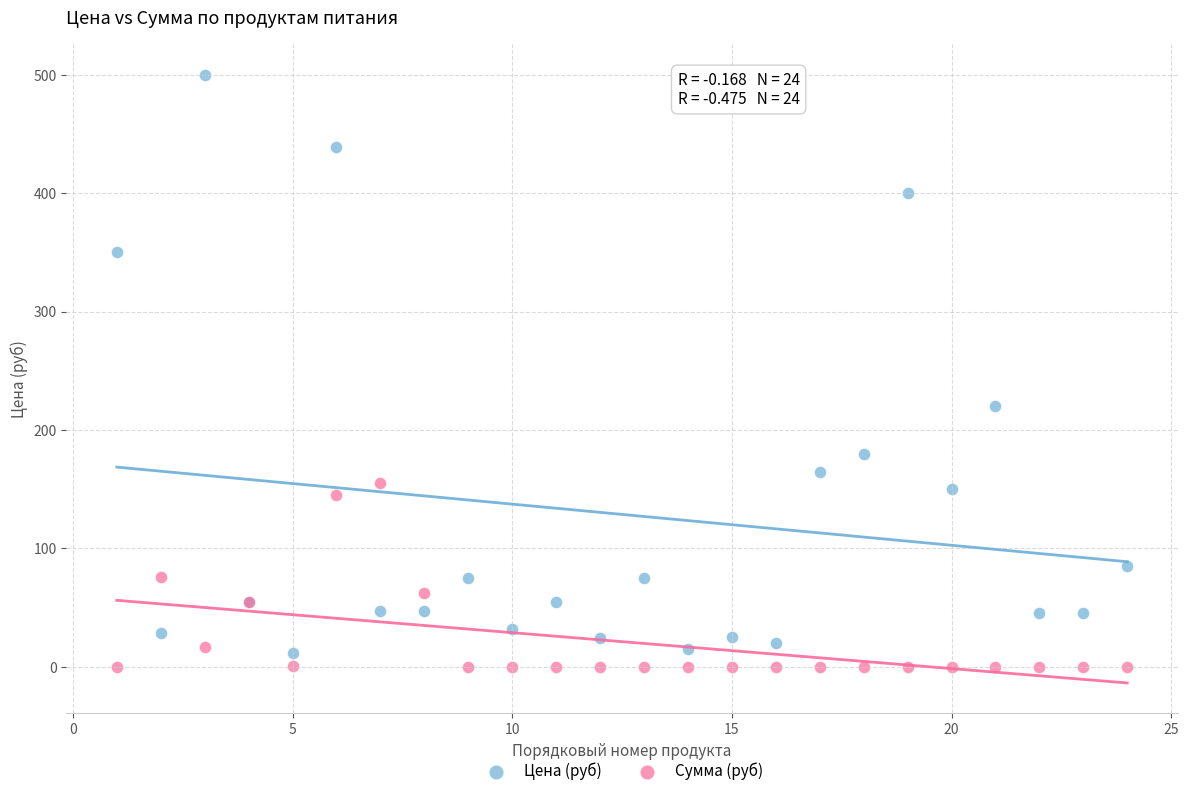

What are all the series names shown in the legend?

Цена (руб), Сумма (руб)